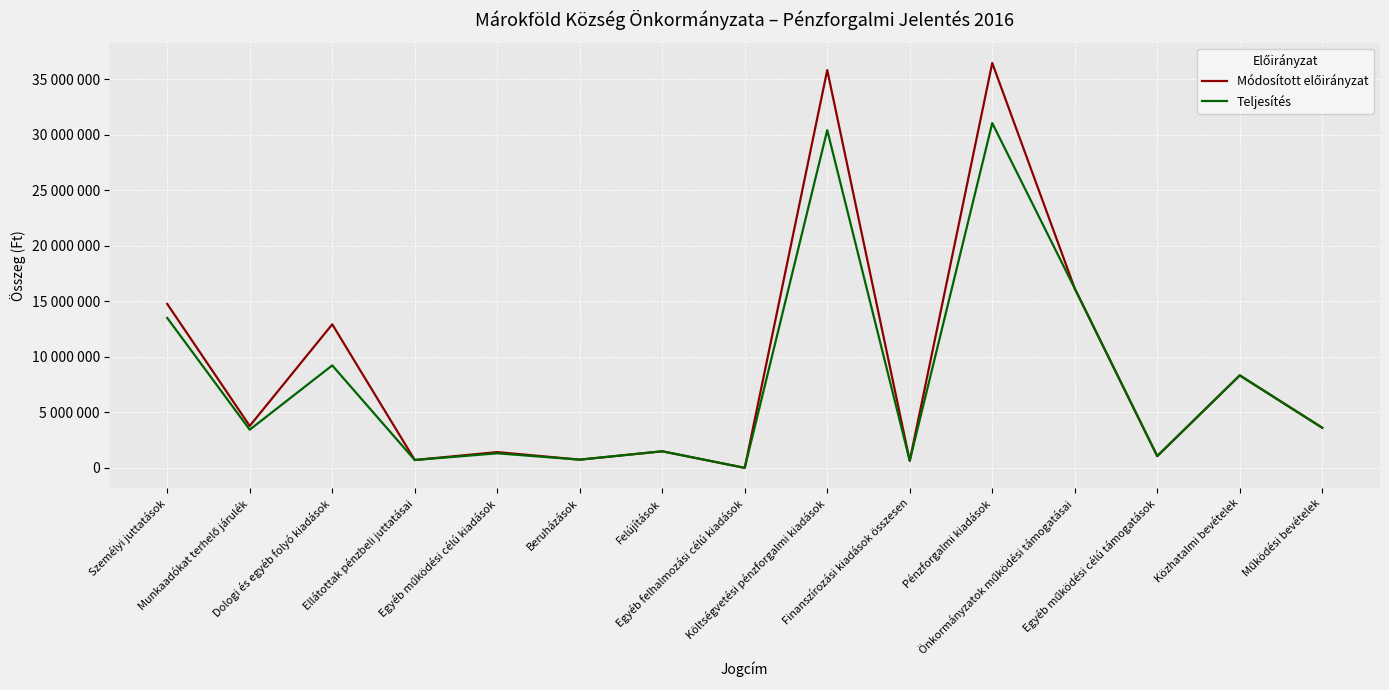

What is the value of the Teljesítés point at the 15th from the left?

3610271